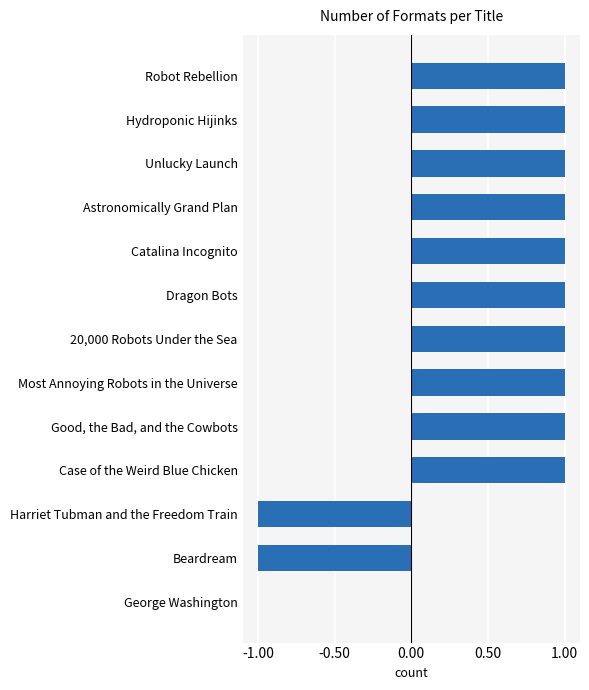

What is the maximum value shown in the chart?

1